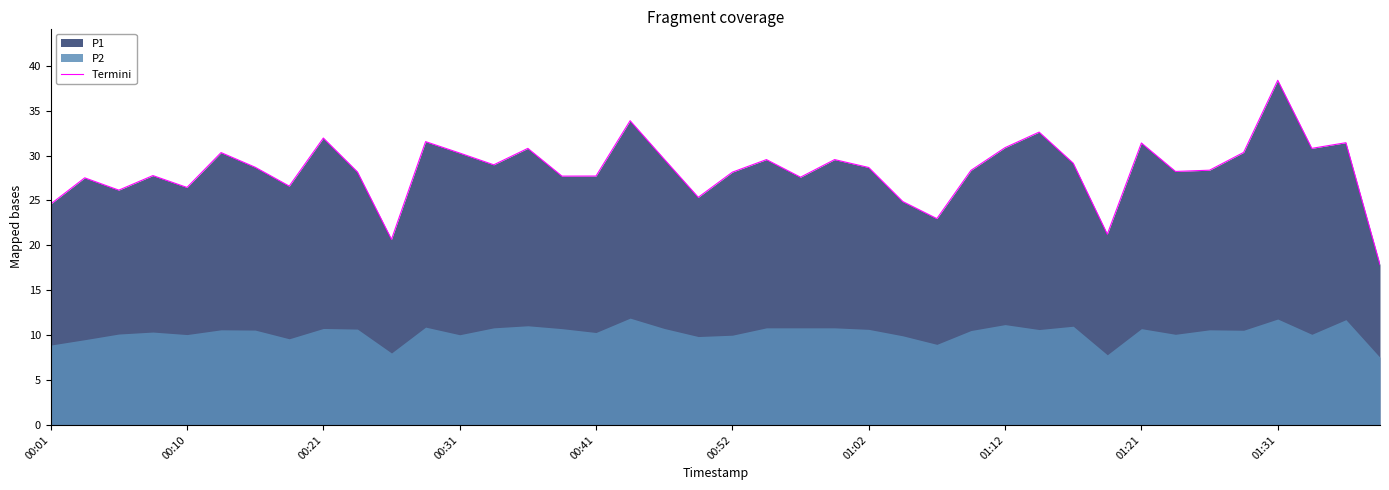

What is the highest value of the Termini series?

38.4